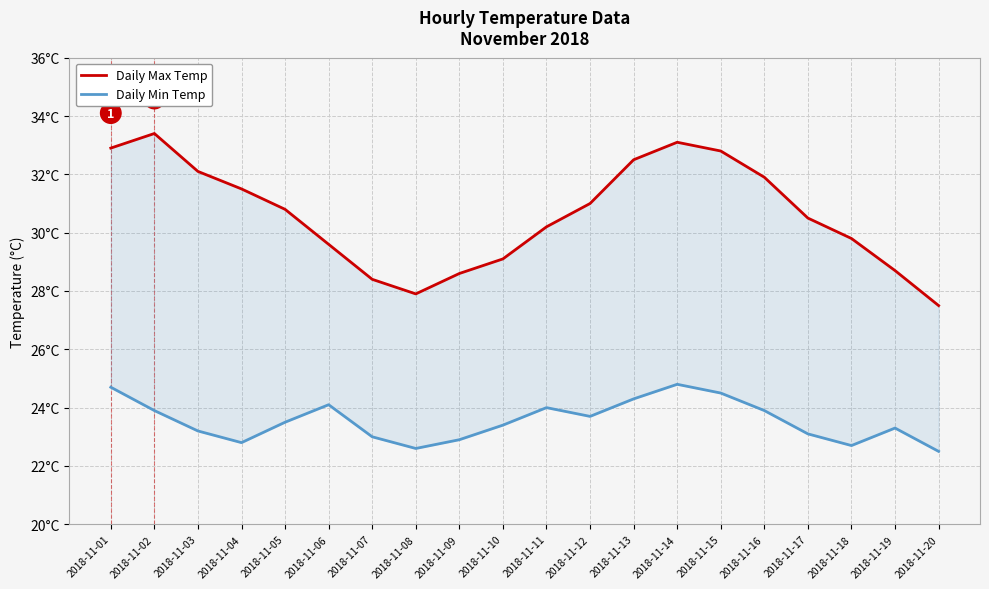

What is the value of the Daily Min Temp point at the 14th from the left?

24.8